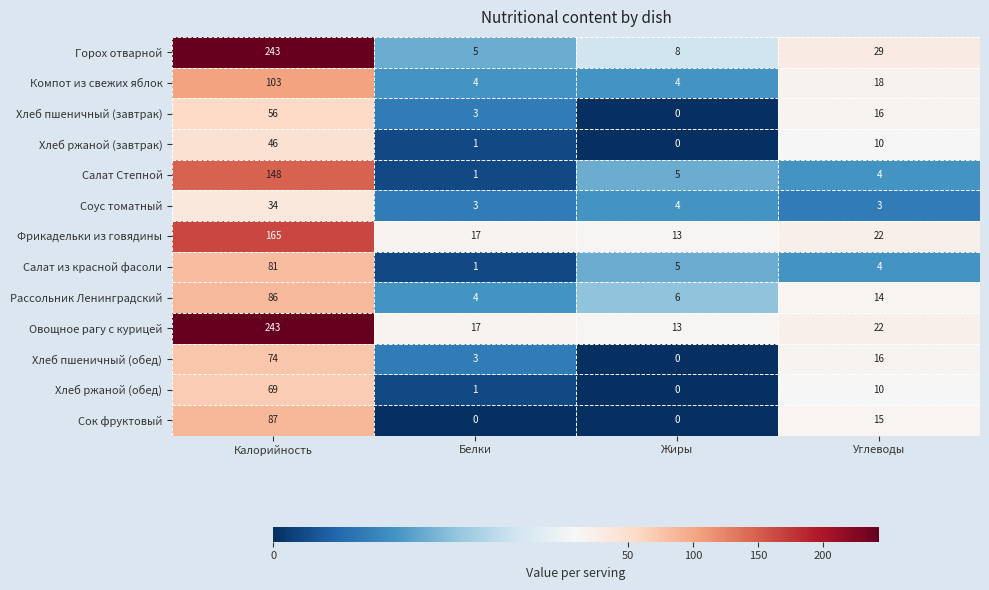

Where is Хлеб ржаной (завтрак) nearest to the value 23?

Углеводы